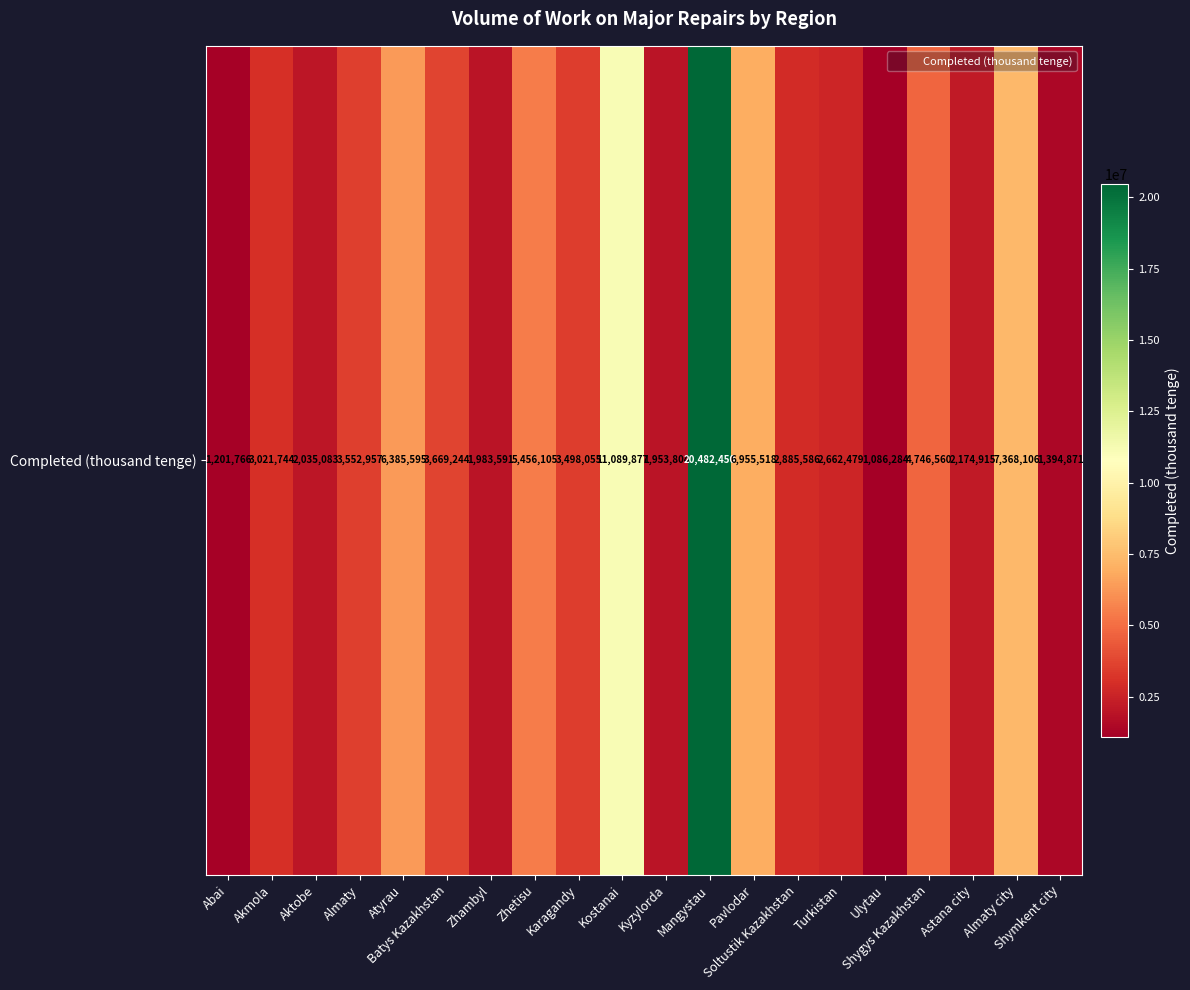

What is the ratio of the value at Zhetisu to the value at Kyzylorda?

2.8